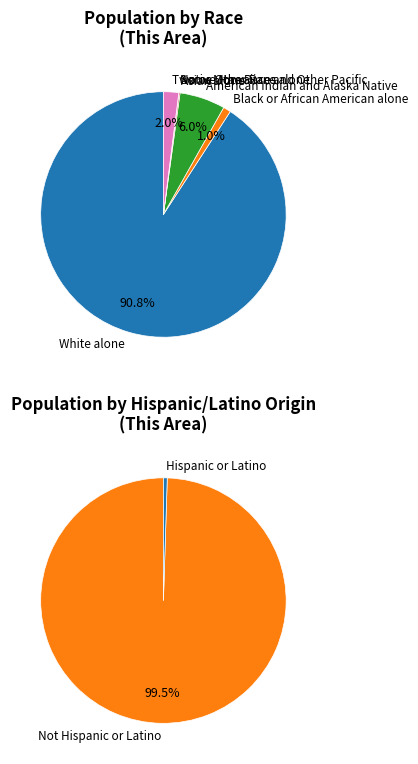

What percentage do American Indian and Alaska Native and White alone together represent?

96.8%